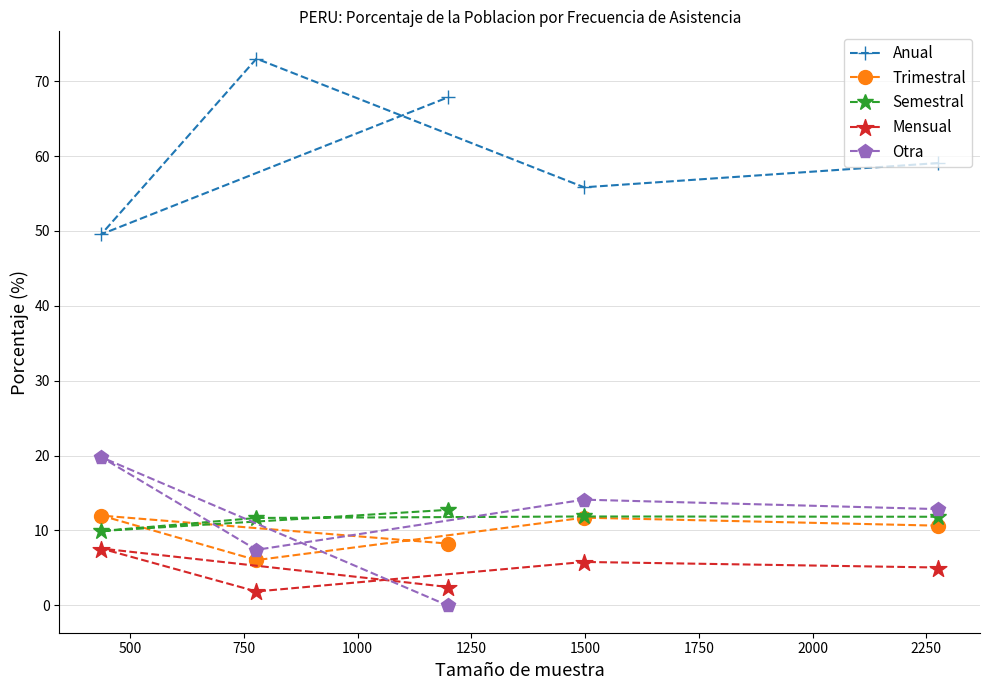

What is the highest value of the Anual series?

73.0